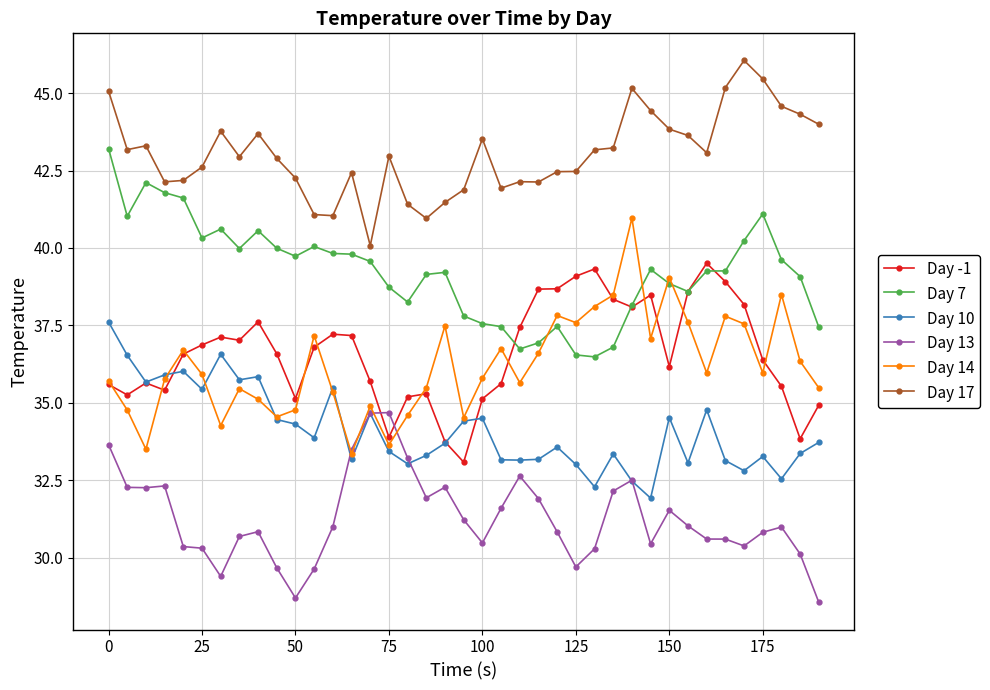

True or false: Day 14 has more than 0 points higher than both neighbors.

True